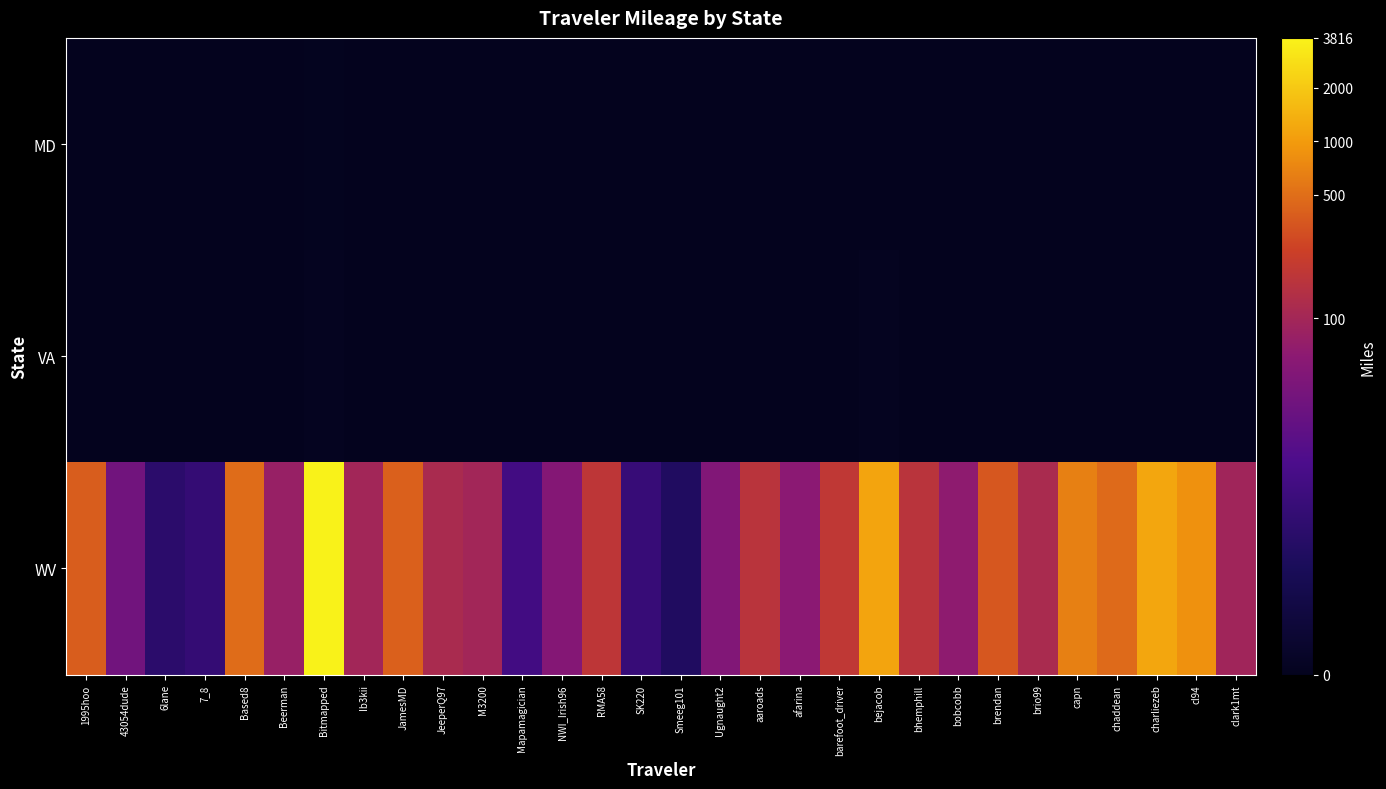

What is the total value across all series at Bitmapped?

8.4